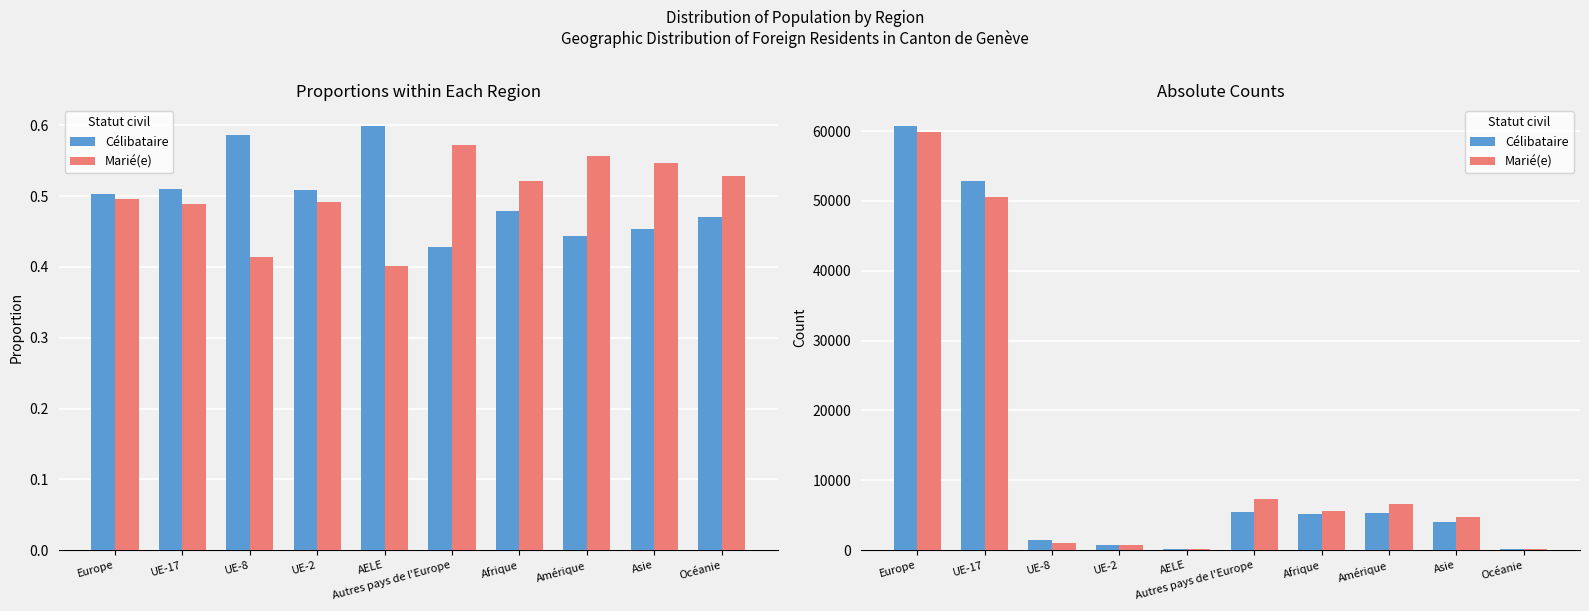

At how many categories does at least one series exceed 1650?

6